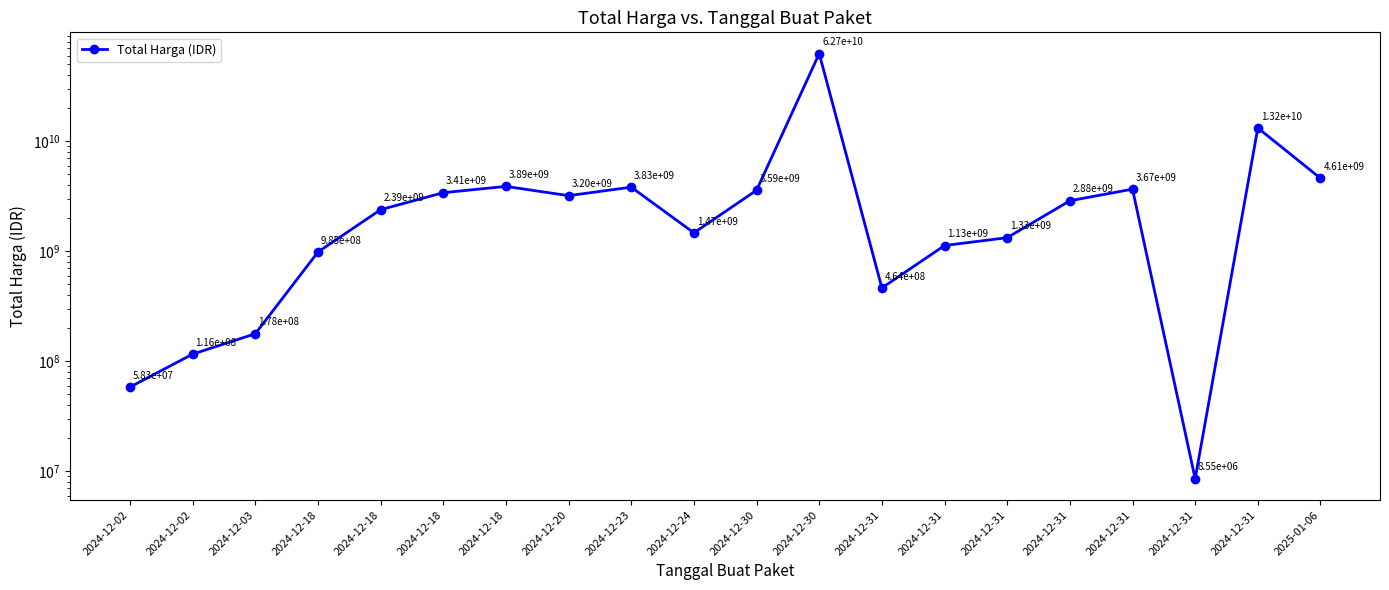

Rank the categories by value from highest to lowest.

2024-12-30, 2024-12-31, 2025-01-06, 2024-12-18, 2024-12-23, 2024-12-31, 2024-12-30, 2024-12-18, 2024-12-20, 2024-12-31, 2024-12-18, 2024-12-24, 2024-12-31, 2024-12-31, 2024-12-18, 2024-12-31, 2024-12-03, 2024-12-02, 2024-12-02, 2024-12-31